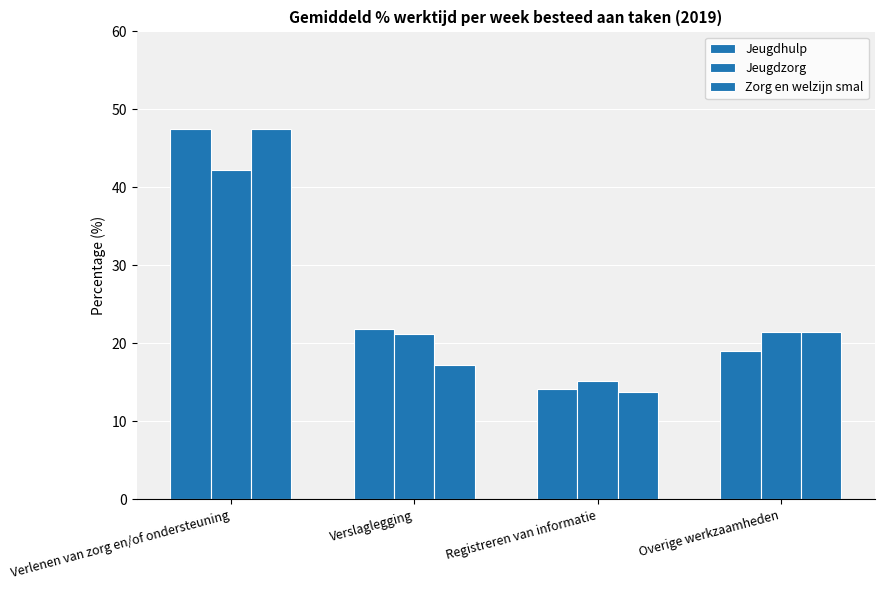

How many bars are there in total?

12